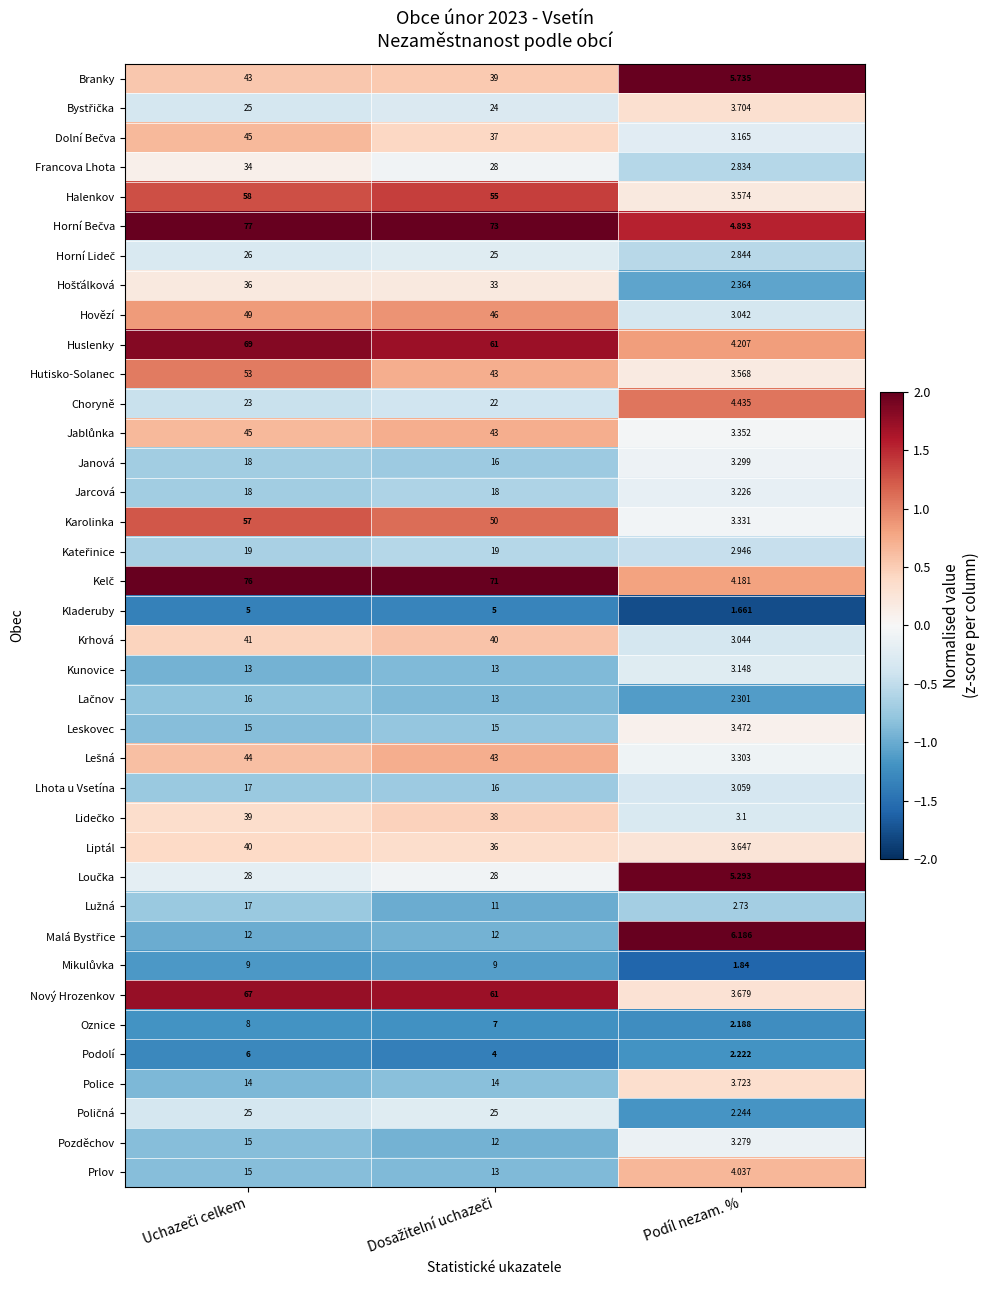

How many distinct data groups are displayed?

38